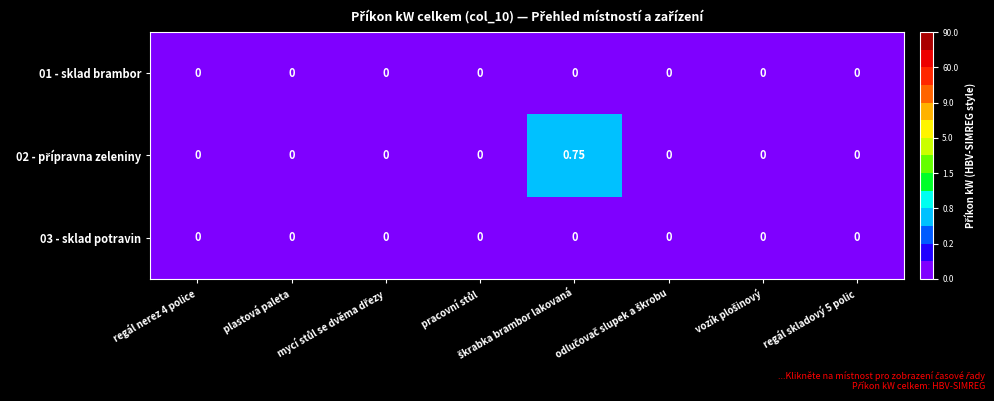

Count the number of data series in this chart.

3